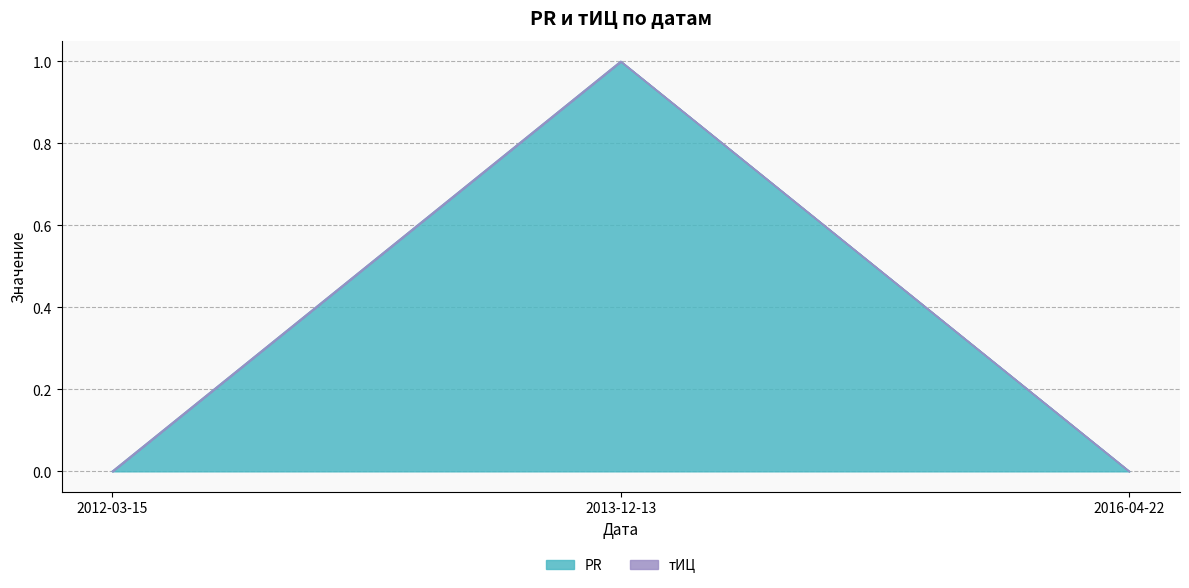

At which category does the chart reach its peak across all series?

2013-12-13